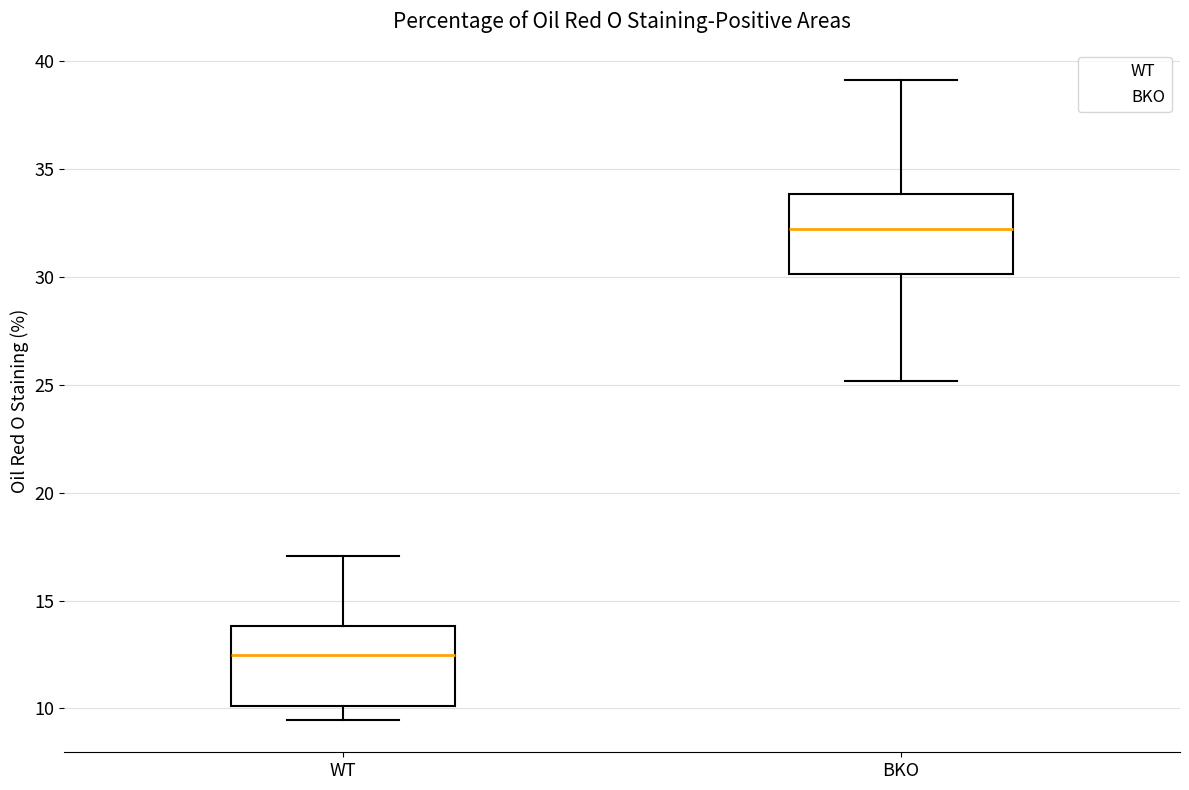

Reading left to right, read every box against the y-axis: the position of its median line, the range the box covers, and the ends of its whiskers. The values are not printed on the chart, so give them approximately, as read against the axis.

WT: median 12.5, box 10.0 to 14.0, whiskers 9.5 to 17.0
BKO: median 32.5, box 30.0 to 34.0, whiskers 25.0 to 39.0